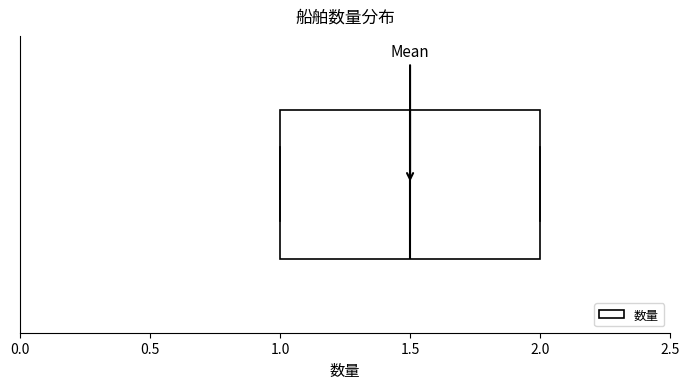

Read this box plot against the x-axis: the position of the median line, the range covered by the box, and the ends of both whiskers. The values are not printed on the chart, so give them approximately, as read against the axis.

median 1.5, box 1.0 to 2.0, whiskers 1.0 to 2.0